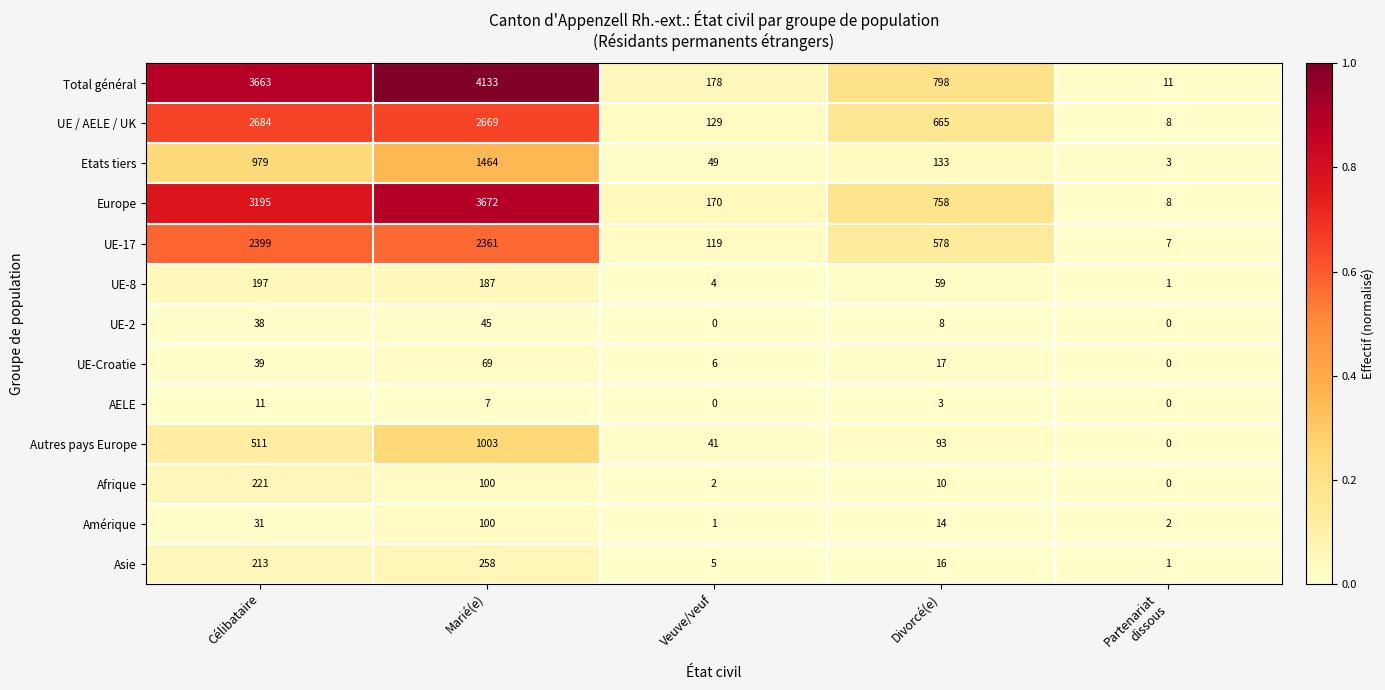

What is the average value of the Etats tiers series?

526